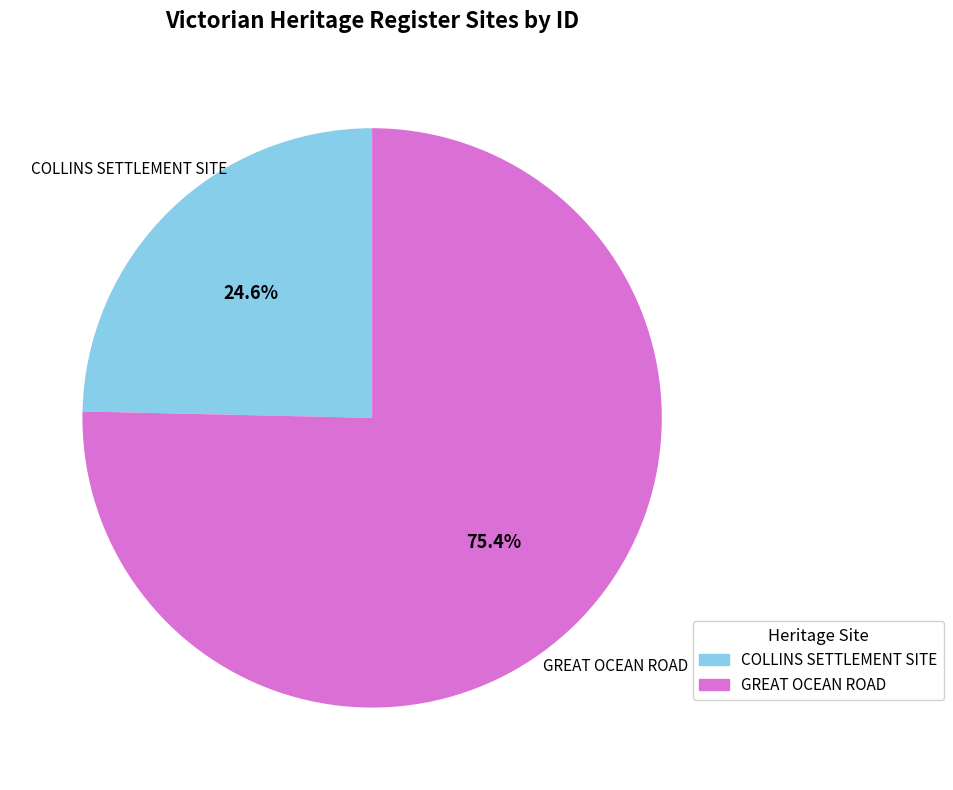

What is the largest slice in the pie chart?

GREAT OCEAN ROAD